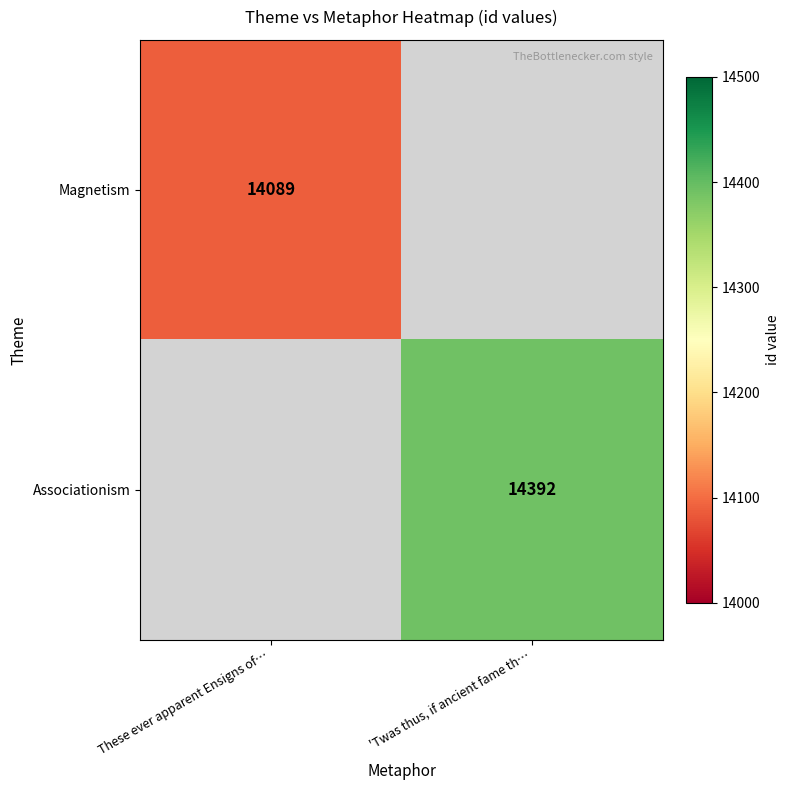

Is the value of Associationism at 'Twas thus, if ancient fame th… greater than the value of Magnetism at 'Twas thus, if ancient fame th…?

No